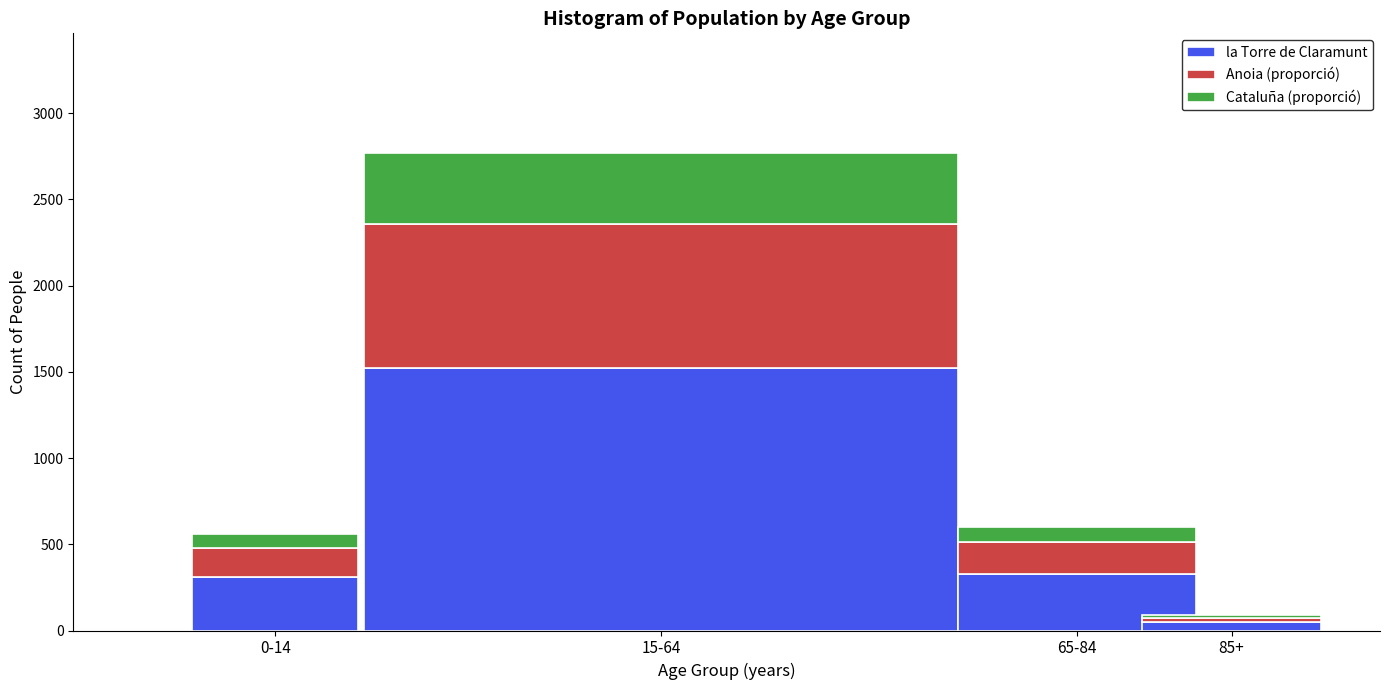

Reading left to right, what are the values for la Torre de Claramunt?

308.0	1524.1	330.6	48.4